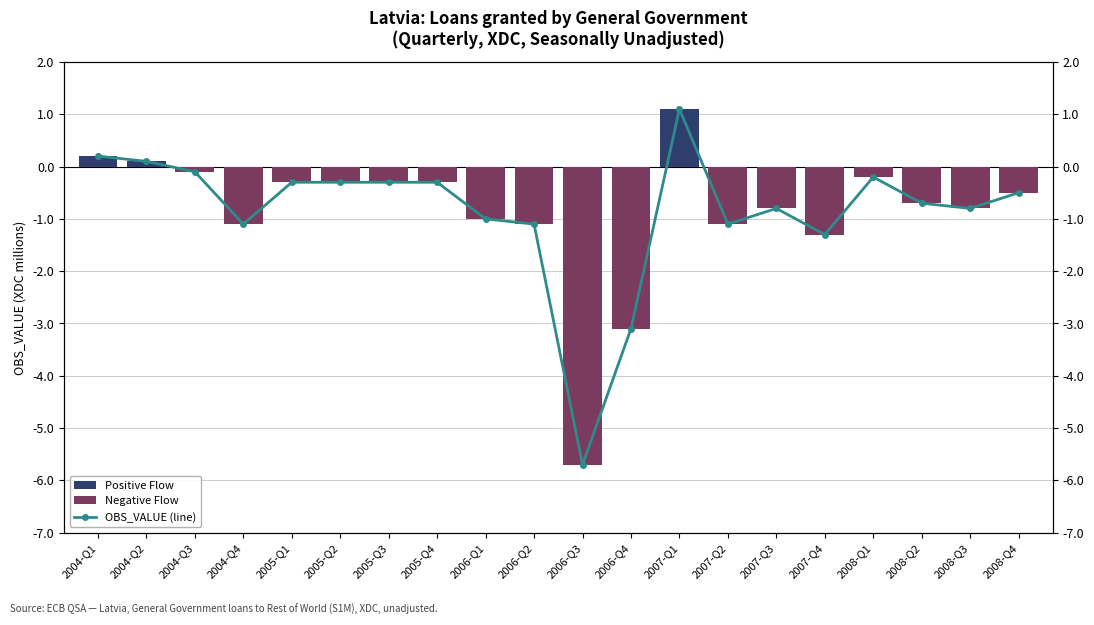

What is the difference between the maximum and second lowest values in the OBS_VALUE (line) series?

4.2